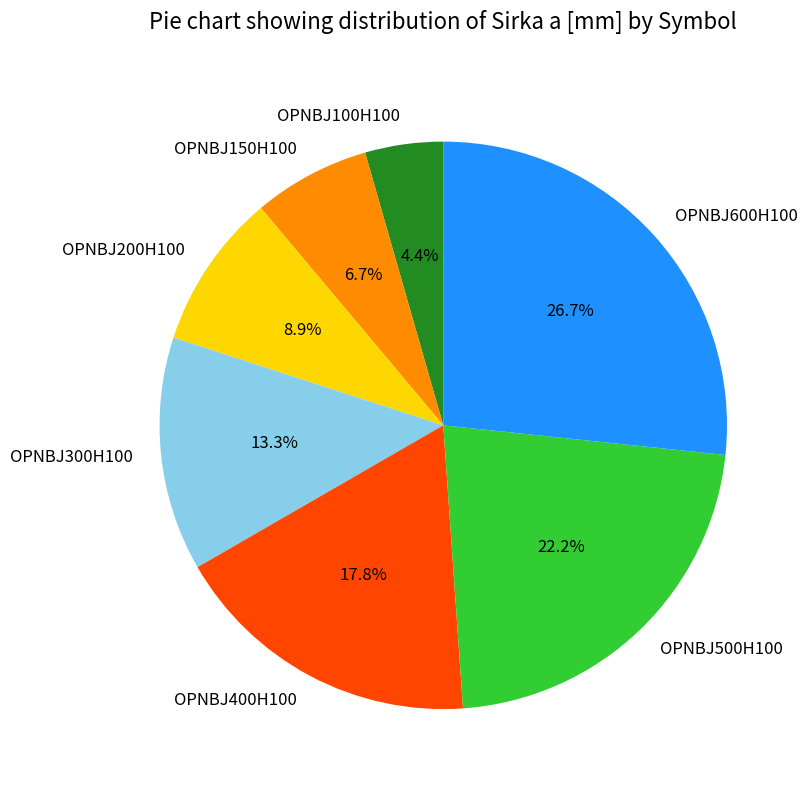

Rank the categories by value from lowest to highest.

OPNBJ100H100, OPNBJ150H100, OPNBJ200H100, OPNBJ300H100, OPNBJ400H100, OPNBJ500H100, OPNBJ600H100